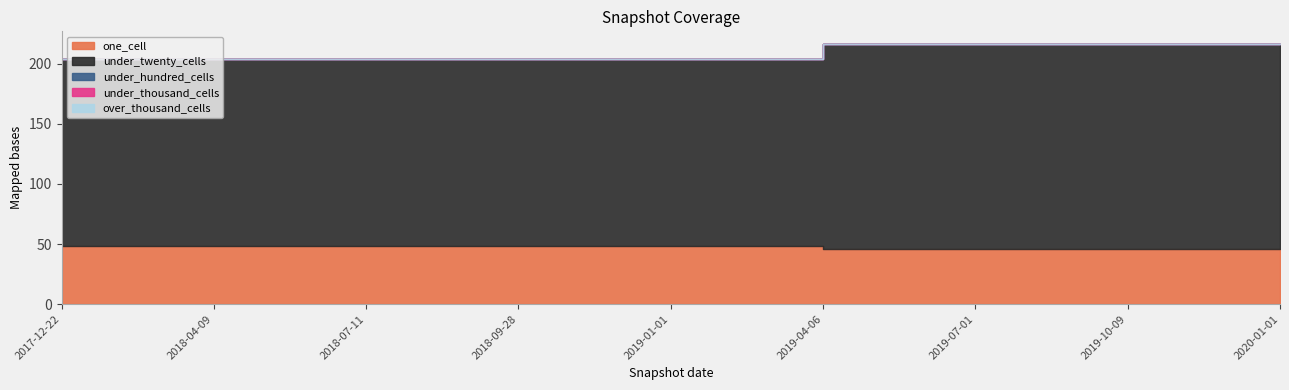

Which category has the highest value in the over_thousand_cells series?

2017-12-22